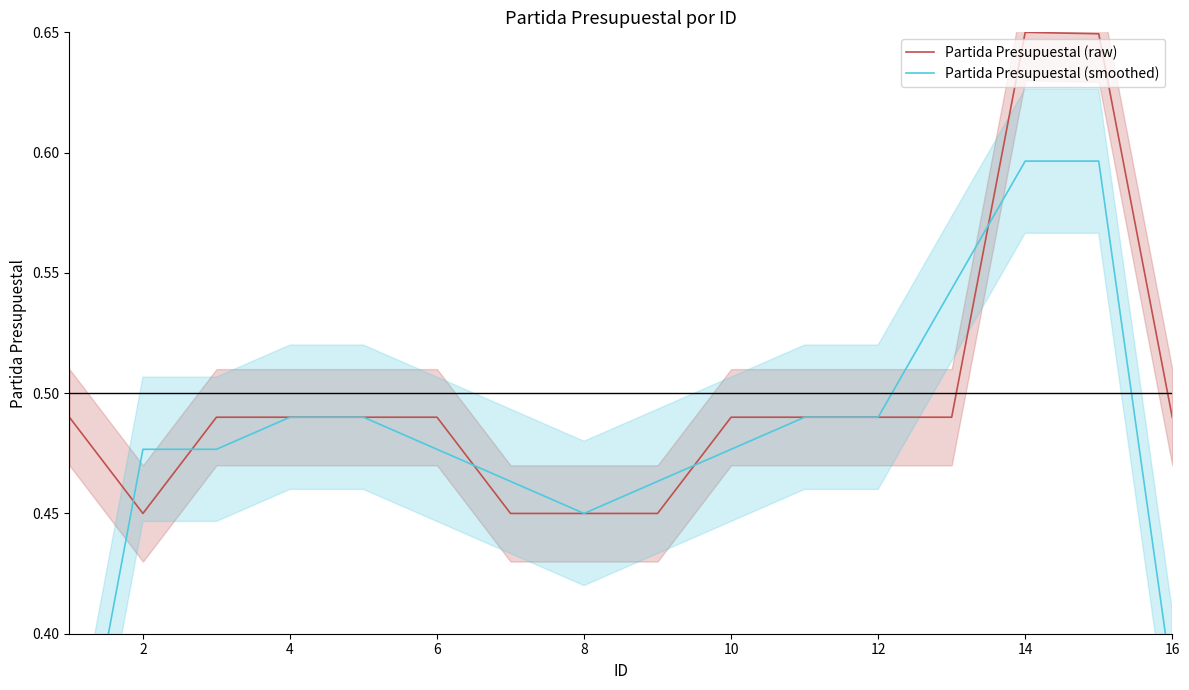

True or false: Partida Presupuestal (raw) has a value of 0.8 at 12.

False